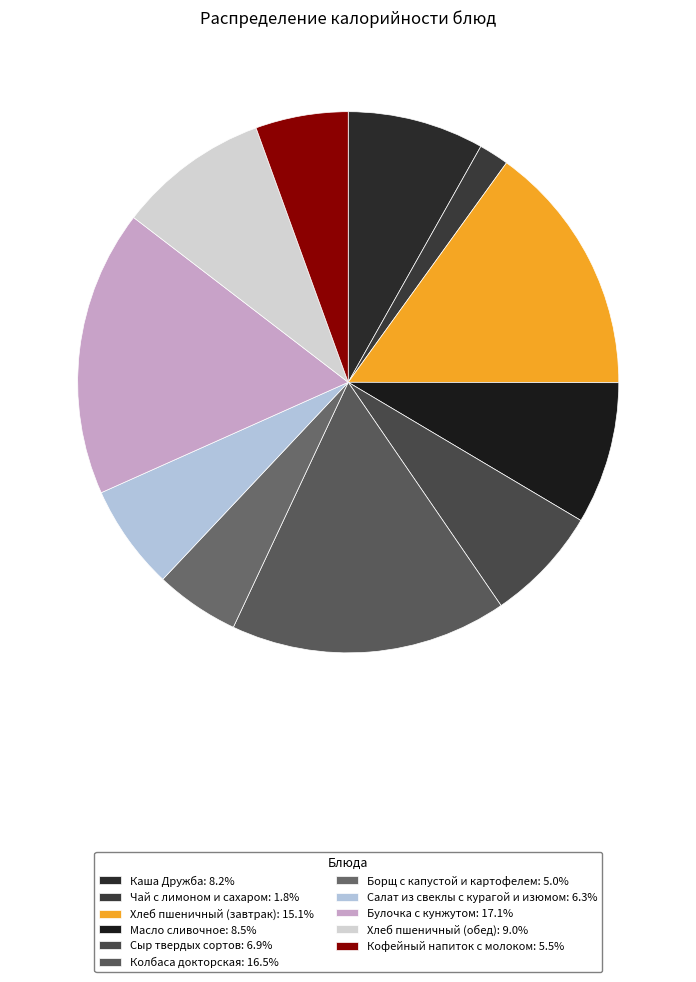

To the nearest percent, what percentage of the pie is Борщ с капустой и картофелем?

5%